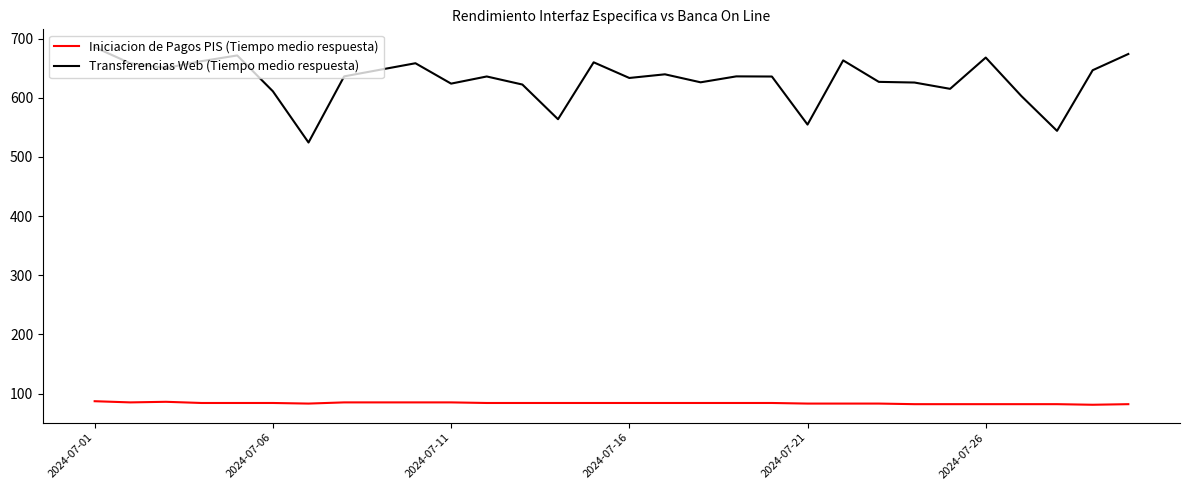

What is the minimum value for Iniciacion de Pagos PIS (Tiempo medio respuesta)?

81.0